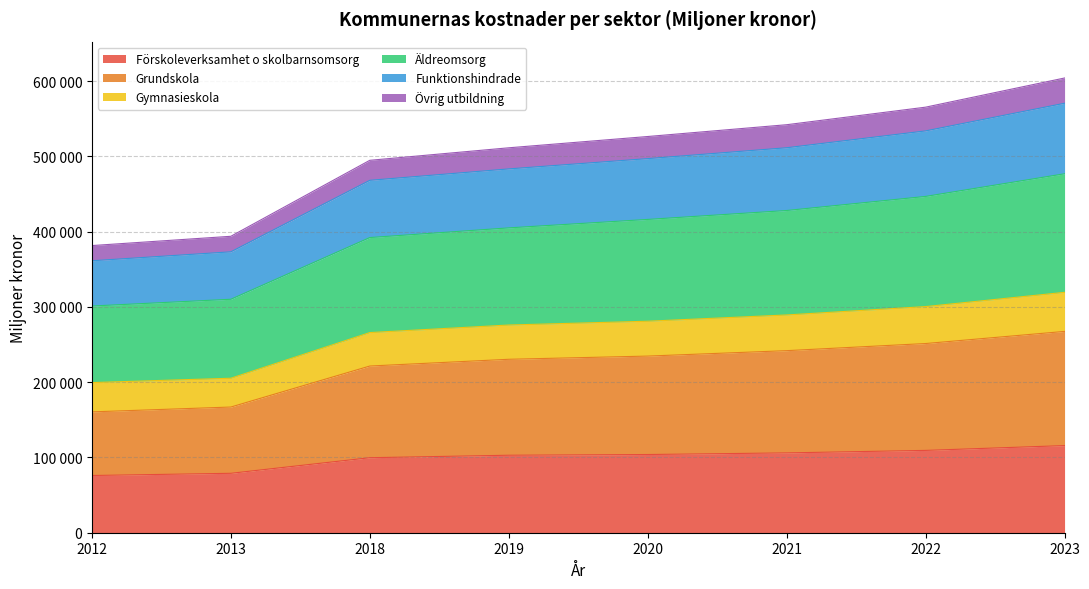

What is the minimum value shown in the chart?

76026.0